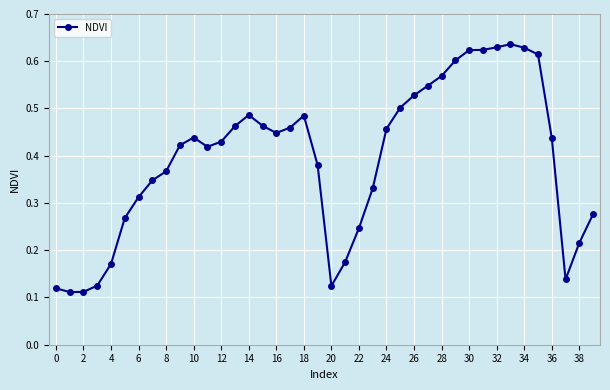

What is the sum of all values?

15.7